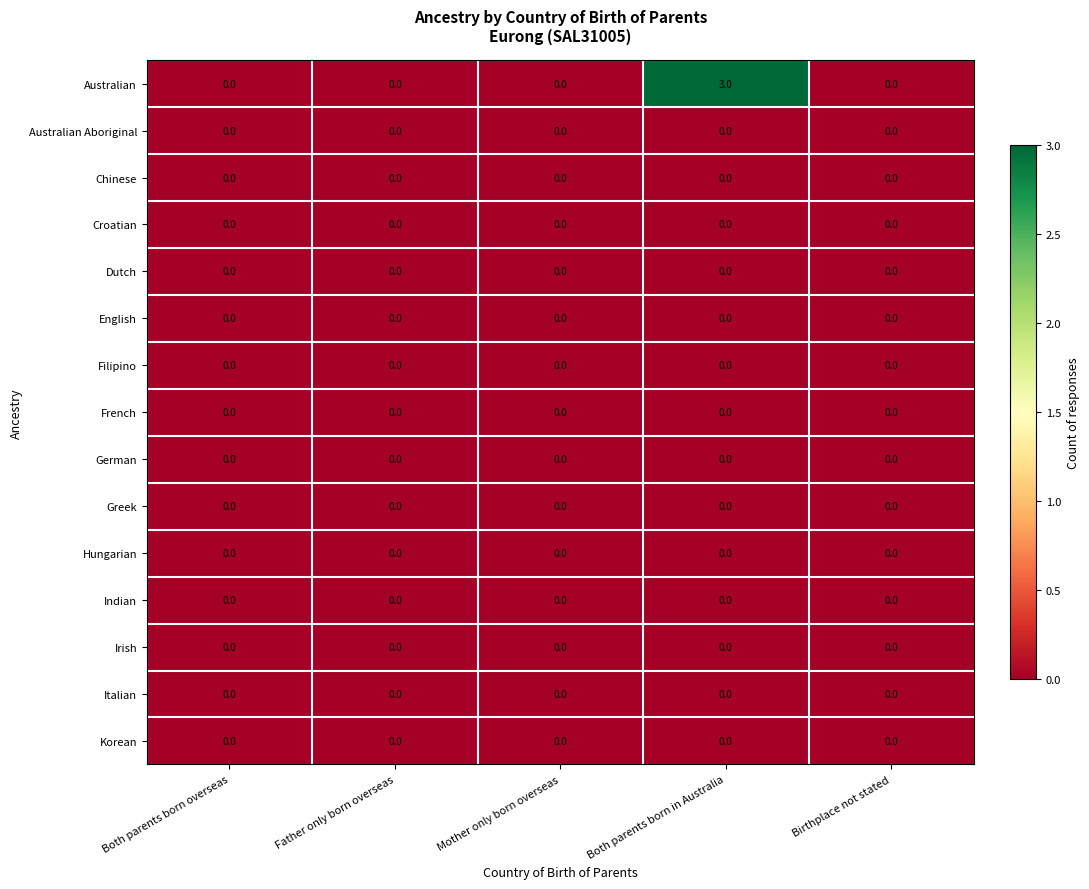

Which label corresponds to the largest value in the chart?

Both parents born in Australia